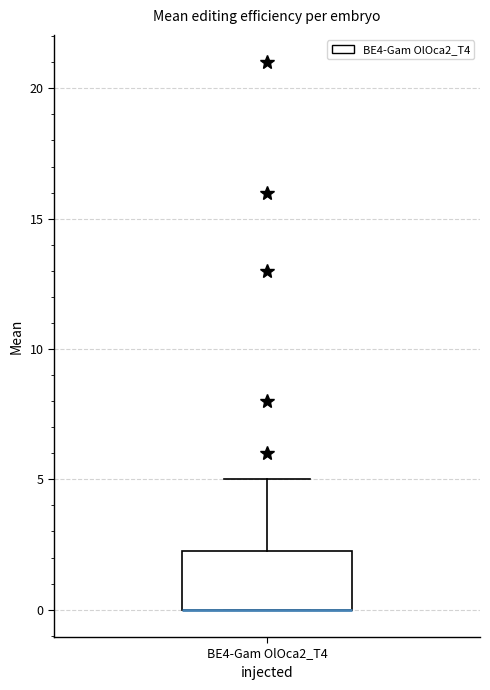

Read this box plot against the y-axis: the position of the median line, the range covered by the box, and the ends of both whiskers. The values are not printed on the chart, so give them approximately, as read against the axis.

median 0.0 (drawn on the box's lower edge), box 0.0 to 2.5, whiskers 0.0 to 5.0